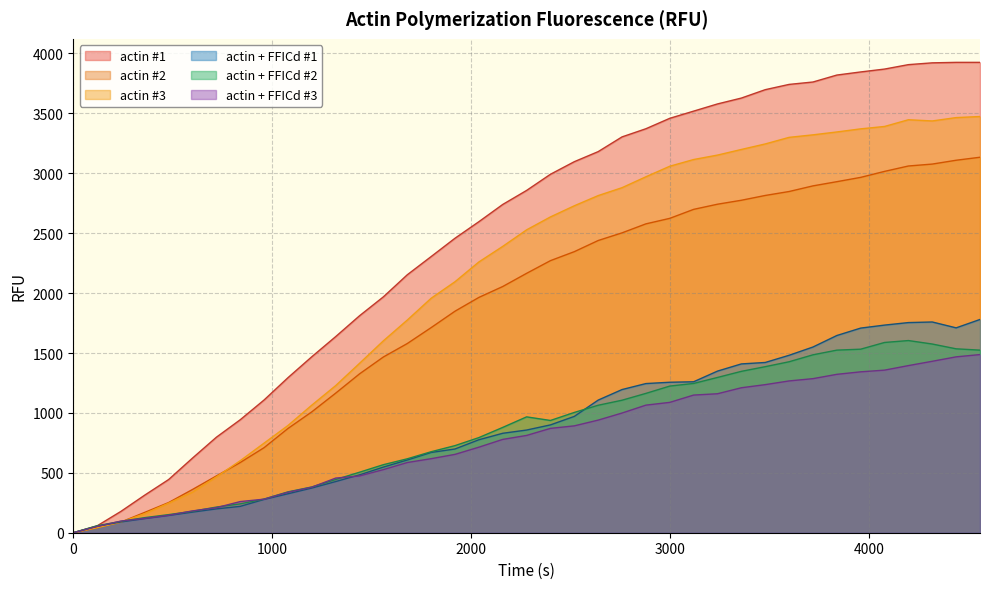

What is the difference between the second highest and minimum values in the actin #2 series?

3109